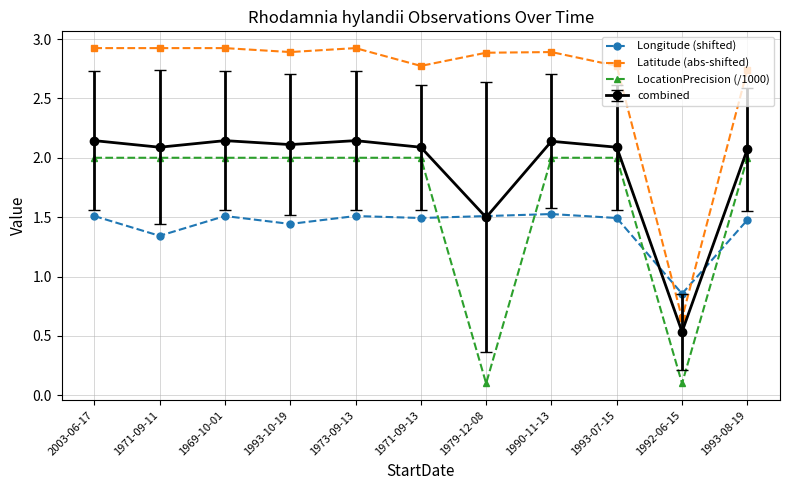

What value does the Longitude (shifted) series have at 1993-07-15?

1.5